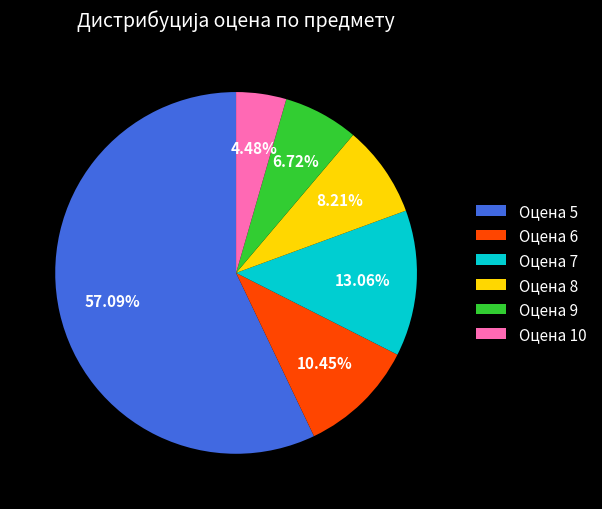

Rank the categories by value from highest to lowest.

Оцена 5, Оцена 7, Оцена 6, Оцена 8, Оцена 9, Оцена 10